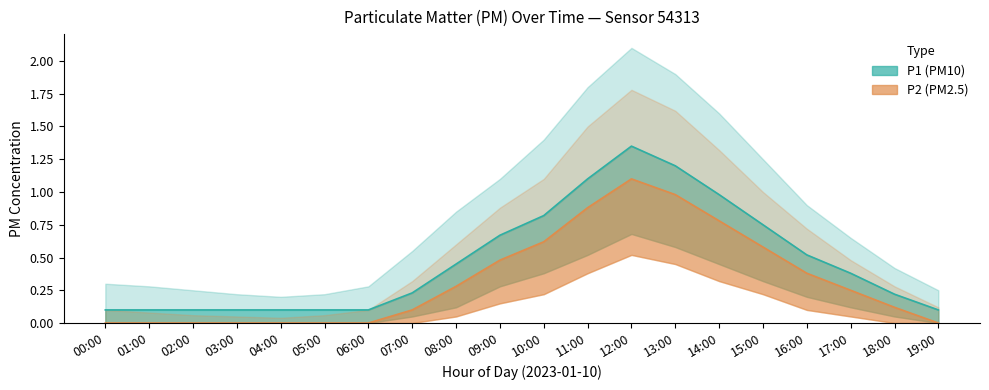

Rank the series by their maximum value, from highest to lowest.

P1_upper, P2_upper, P1, P2, P1_lower, P2_lower